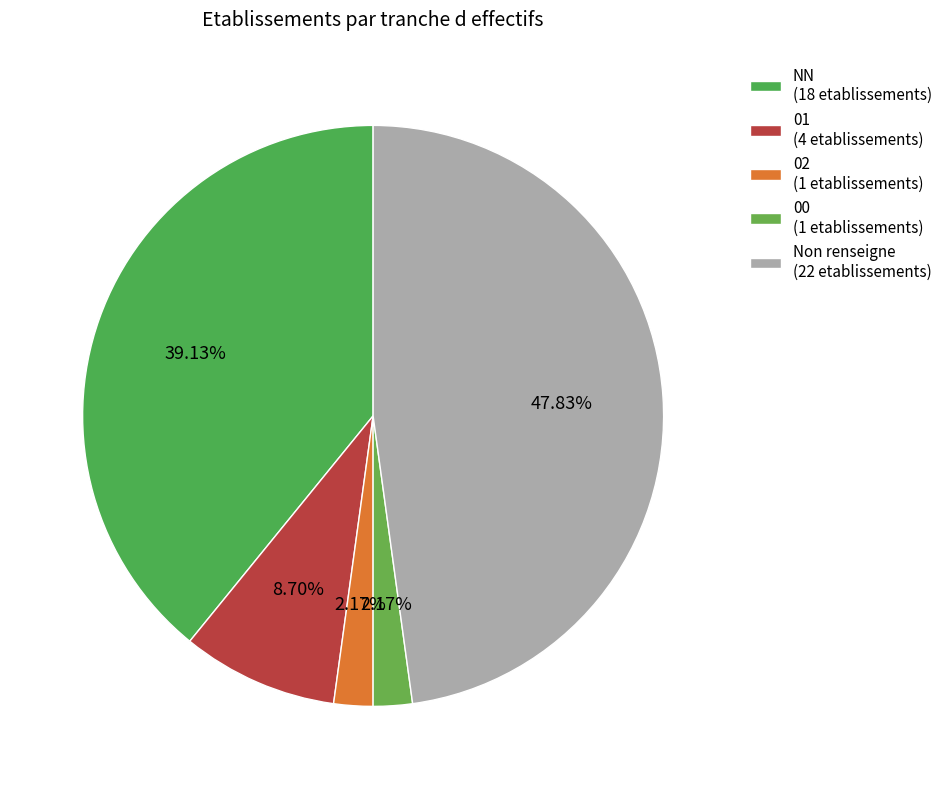

How many slices are in this pie chart?

5